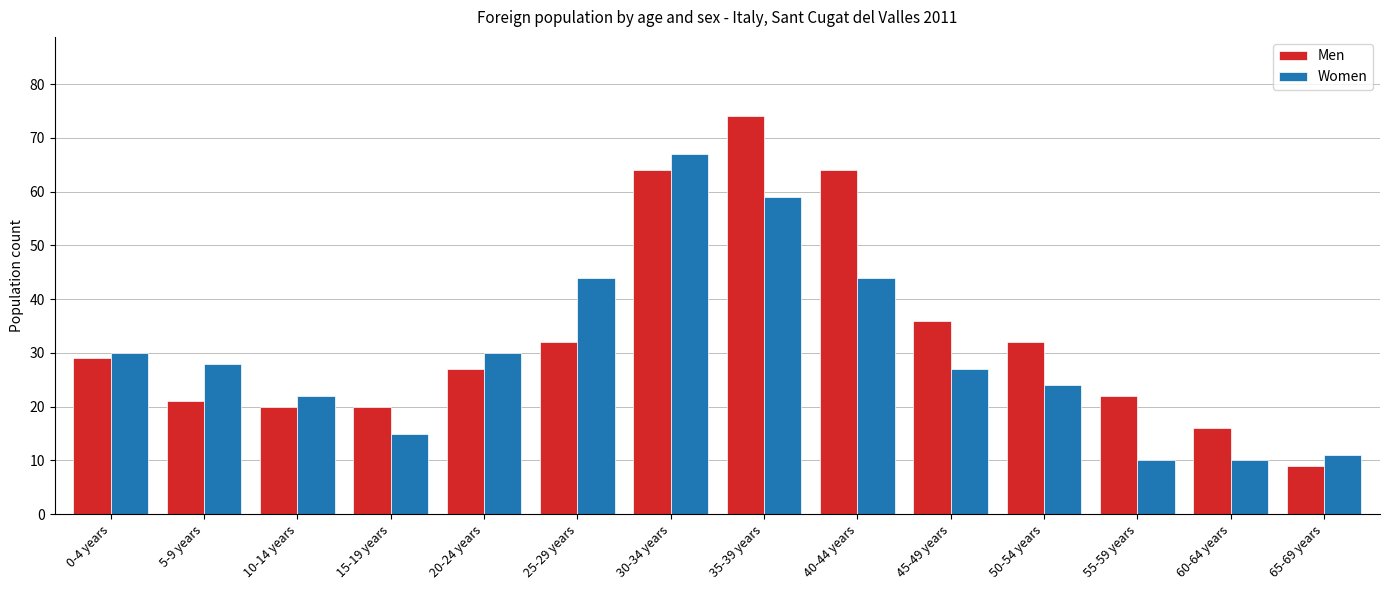

Reading left to right, extract all data points from this chart.

Men: 29	21	20	20	27	32	64	74	64	36	32	22	16	9
Women: 30	28	22	15	30	44	67	59	44	27	24	10	10	11